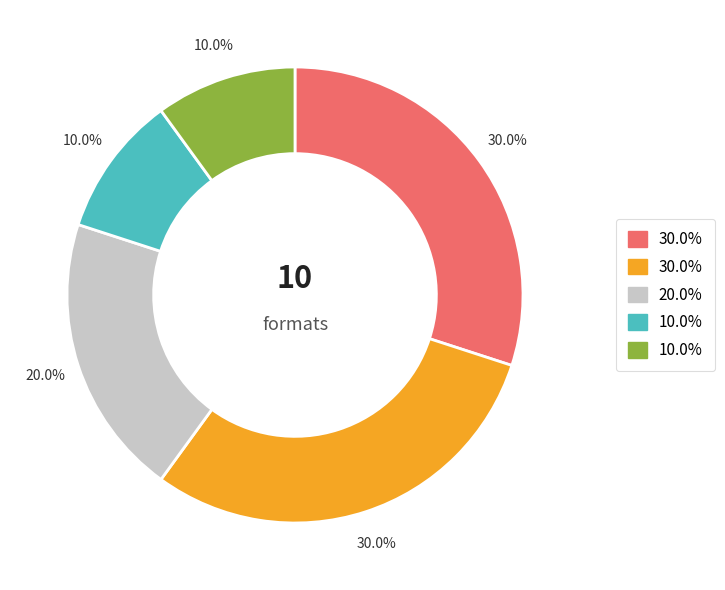

To the nearest percent, what is the difference between the largest and smallest slice percentages?

20%